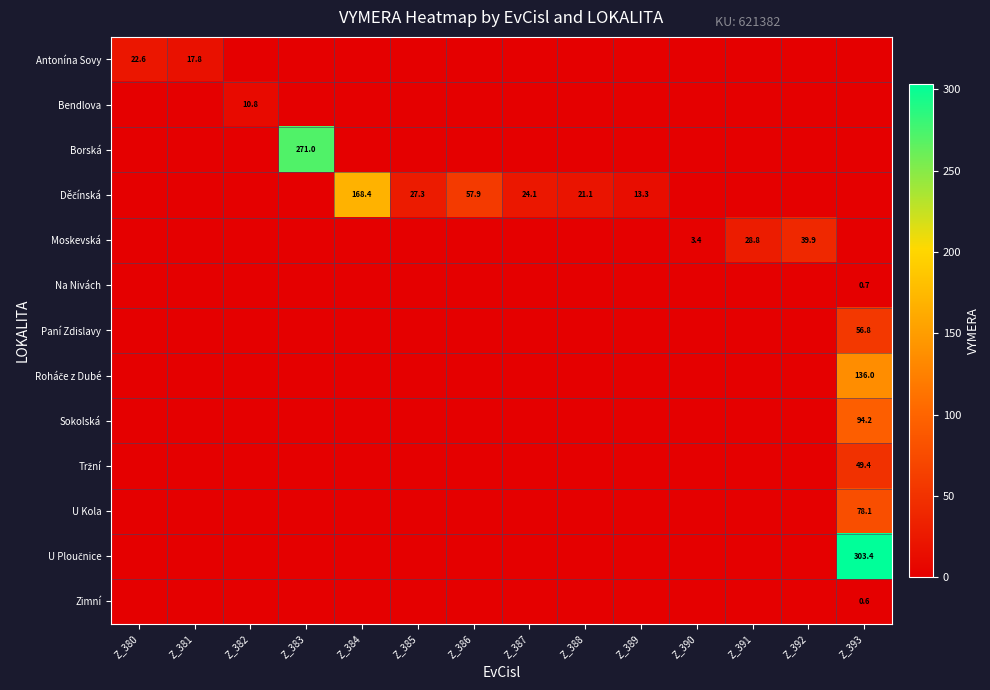

How many values in Děčínská are above zero?

6